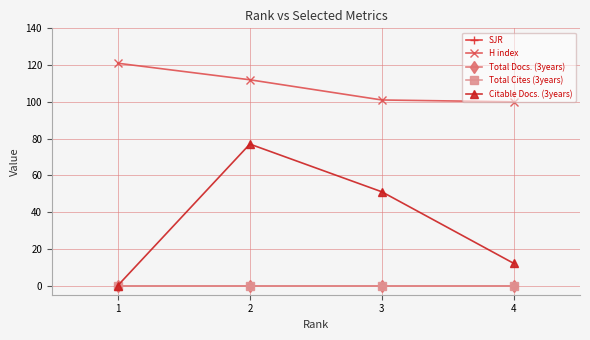

What is the difference between the Citable Docs. (3years) values at 4 and 3?

39